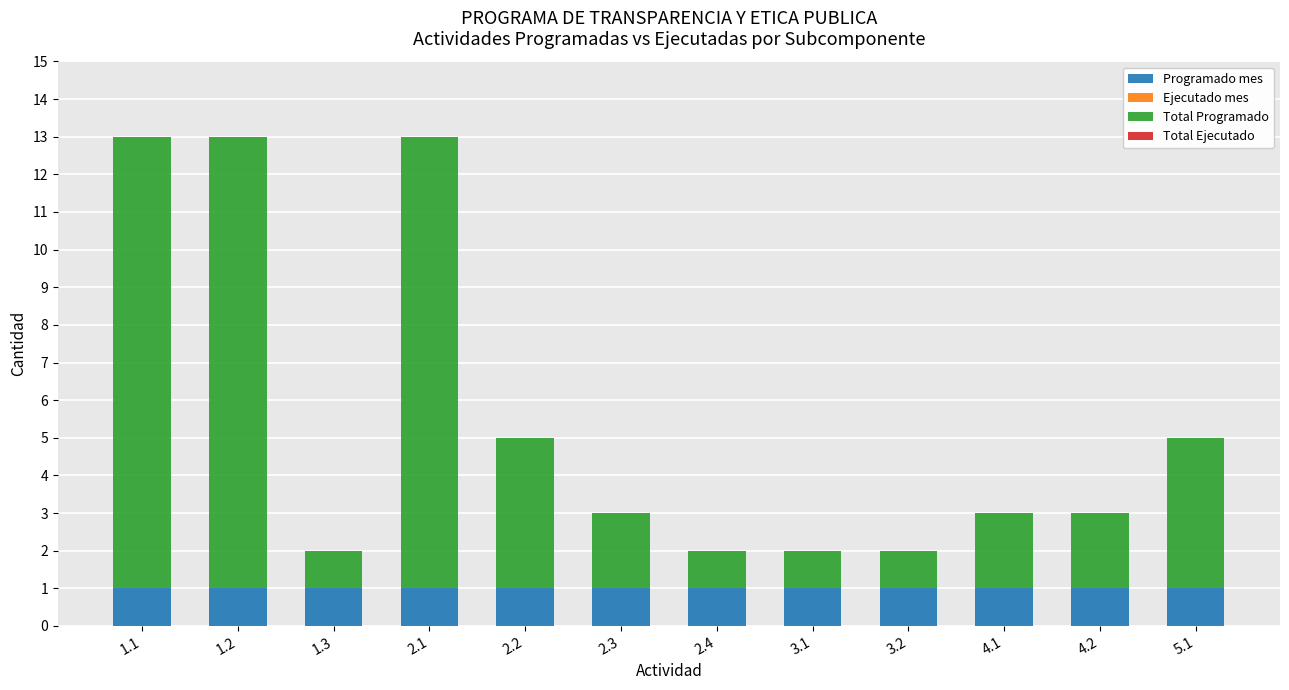

How many data points does each series have?

12